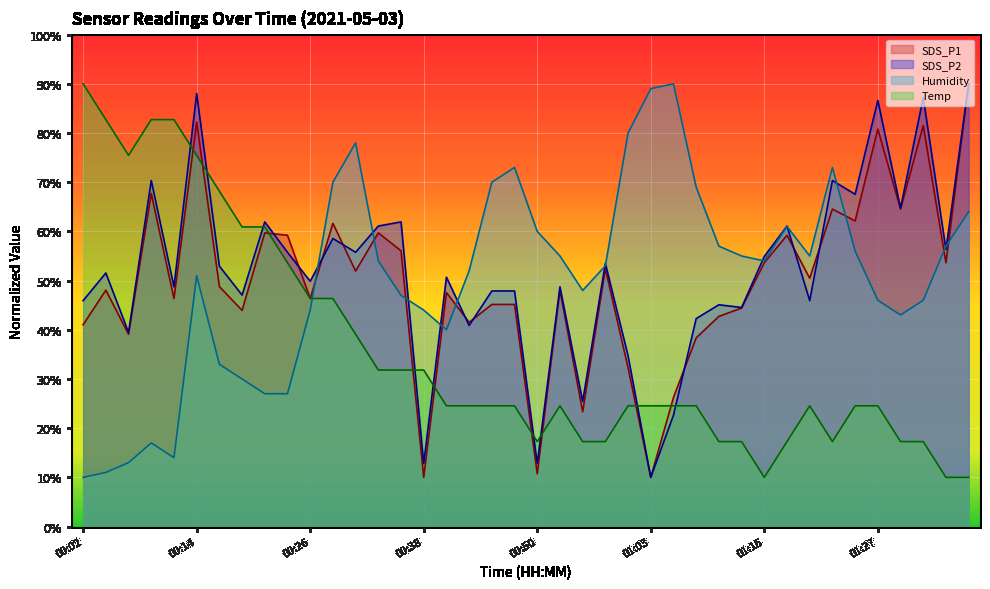

Reading left to right, extract all data points from this chart.

SDS_P1: 41.0	48.1	39.1	67.7	46.4	82.2	48.8	43.9	59.7	59.2	46.4	61.6	51.9	59.7	56.1	10.0	47.6	41.5	45.2	45.2	10.7	48.1	23.3	52.4	32.3	10.0	26.2	38.4	42.7	44.4	53.6	59.2	50.5	64.5	62.1	80.8	64.5	81.5	53.6	90.0
SDS_P2: 45.9	51.5	39.5	70.4	48.7	88.0	52.9	47.1	61.9	55.8	49.9	58.6	55.8	61.1	61.9	12.8	50.7	40.9	47.9	47.9	12.8	48.7	25.4	53.5	34.7	10.0	22.6	42.3	45.1	44.5	54.9	61.1	45.9	70.4	67.5	86.6	64.7	87.2	56.3	90.0
Temp: 90.0	82.7	75.5	82.7	82.7	75.5	68.2	60.9	60.9	53.6	46.4	46.4	39.1	31.8	31.8	31.8	24.5	24.5	24.5	24.5	17.3	24.5	17.3	17.3	24.5	24.5	24.5	24.5	17.3	17.3	10.0	17.3	24.5	17.3	24.5	24.5	17.3	17.3	10.0	10.0
Humidity: 10.0	11.0	13.0	17.0	14.0	51.0	33.0	30.0	27.0	27.0	44.0	70.0	78.0	54.0	47.0	44.0	40.0	52.0	70.0	73.0	60.0	55.0	48.0	53.0	80.0	89.0	90.0	69.0	57.0	55.0	54.0	61.0	55.0	73.0	56.0	46.0	43.0	46.0	57.0	64.0